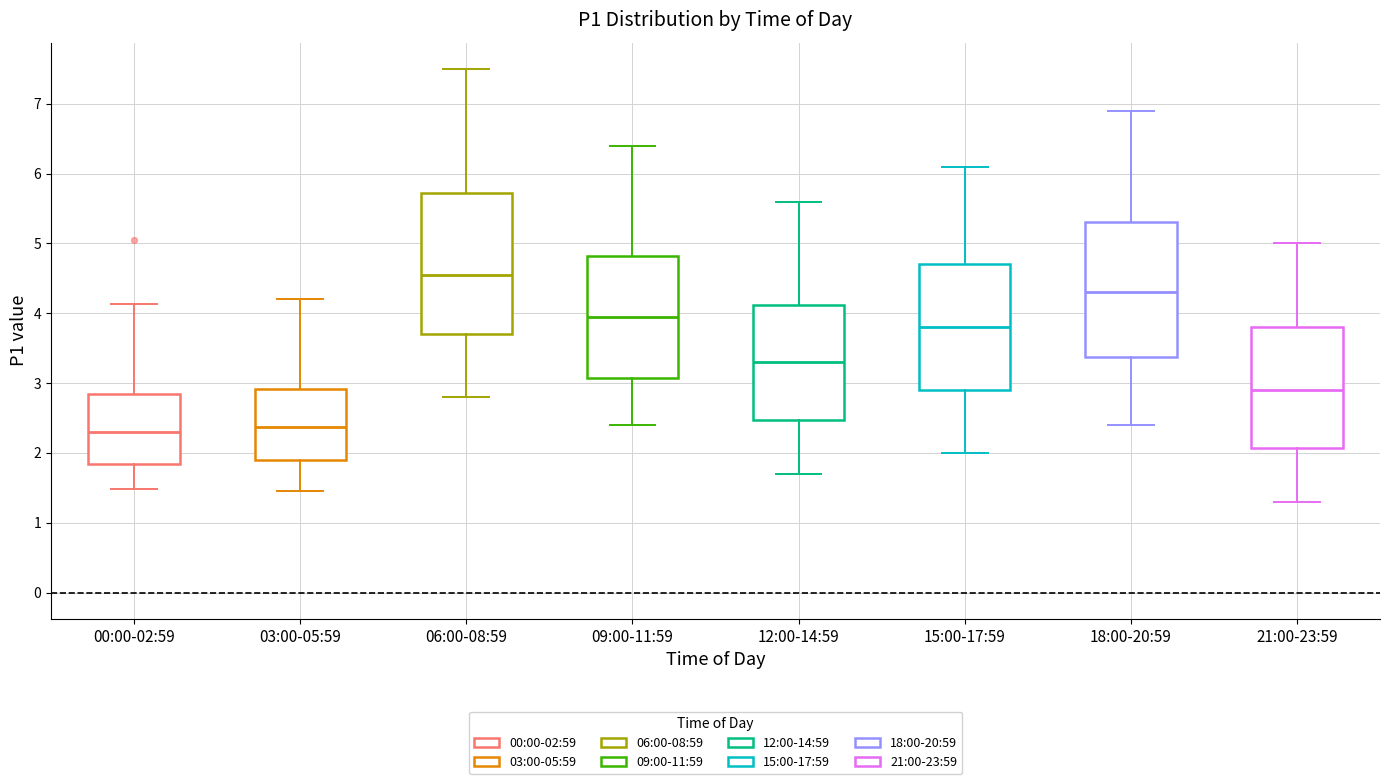

Reading left to right, transcribe this box plot: for each box, give where its median line is, the range the box spans, and where its two whiskers end, as read against the y-axis. The values are not printed on the chart, so give them approximately, as read against the axis.

00:00-02:59: median 2.3, box 1.8 to 2.8, whiskers 1.5 to 4.1
03:00-05:59: median 2.4, box 1.9 to 2.9, whiskers 1.5 to 4.2
06:00-08:59: median 4.6, box 3.7 to 5.7, whiskers 2.8 to 7.5
09:00-11:59: median 4.0, box 3.1 to 4.8, whiskers 2.4 to 6.4
12:00-14:59: median 3.3, box 2.5 to 4.1, whiskers 1.7 to 5.6
15:00-17:59: median 3.8, box 2.9 to 4.7, whiskers 2.0 to 6.1
18:00-20:59: median 4.3, box 3.4 to 5.3, whiskers 2.4 to 6.9
21:00-23:59: median 2.9, box 2.1 to 3.8, whiskers 1.3 to 5.0